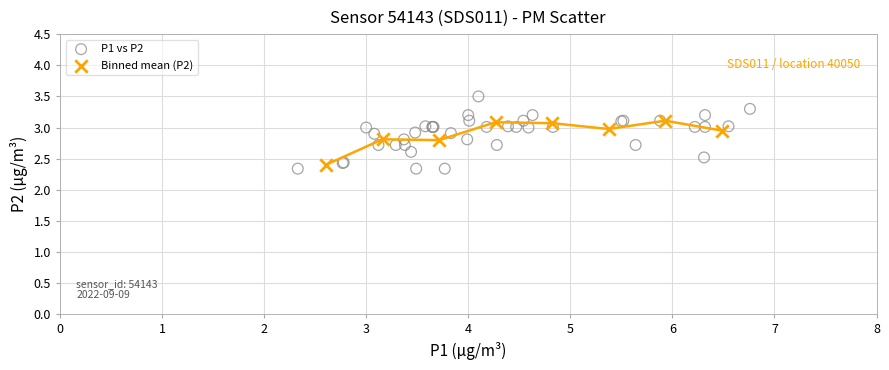

Which series has the largest Y range (max minus min)?

P1 vs P2